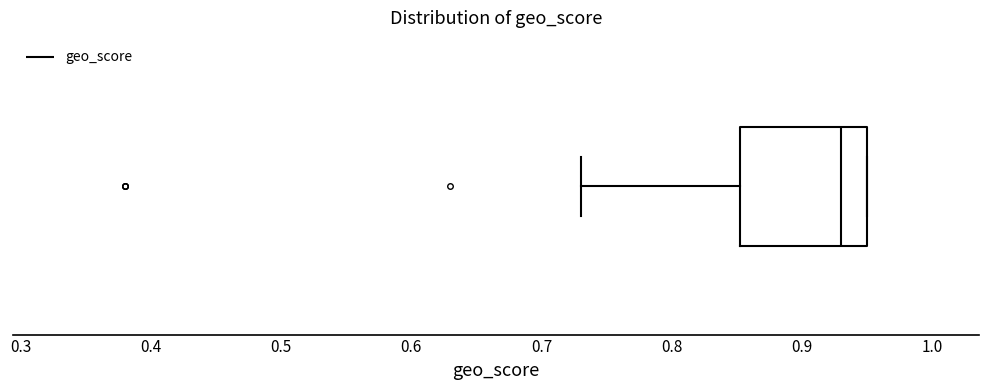

Read this box plot against the x-axis: the position of the median line, the range covered by the box, and the ends of both whiskers. The values are not printed on the chart, so give them approximately, as read against the axis.

median 0.93, box 0.85 to 0.95, whiskers 0.73 to 0.95